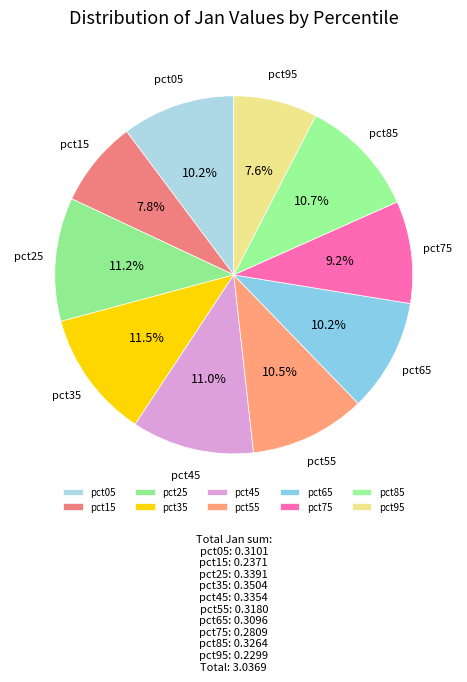

How many segments does this pie chart have?

10